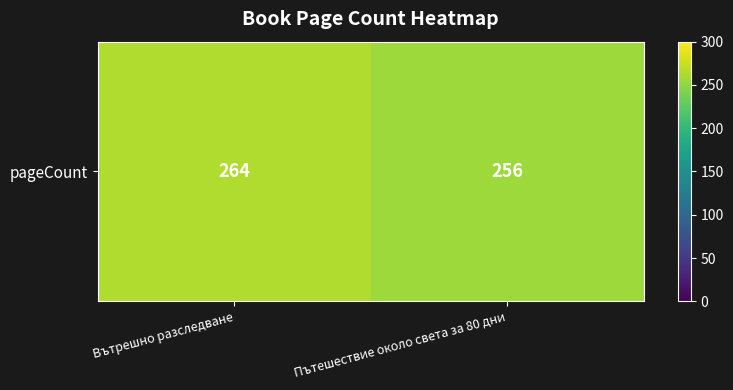

What is the difference between the maximum and minimum values?

8